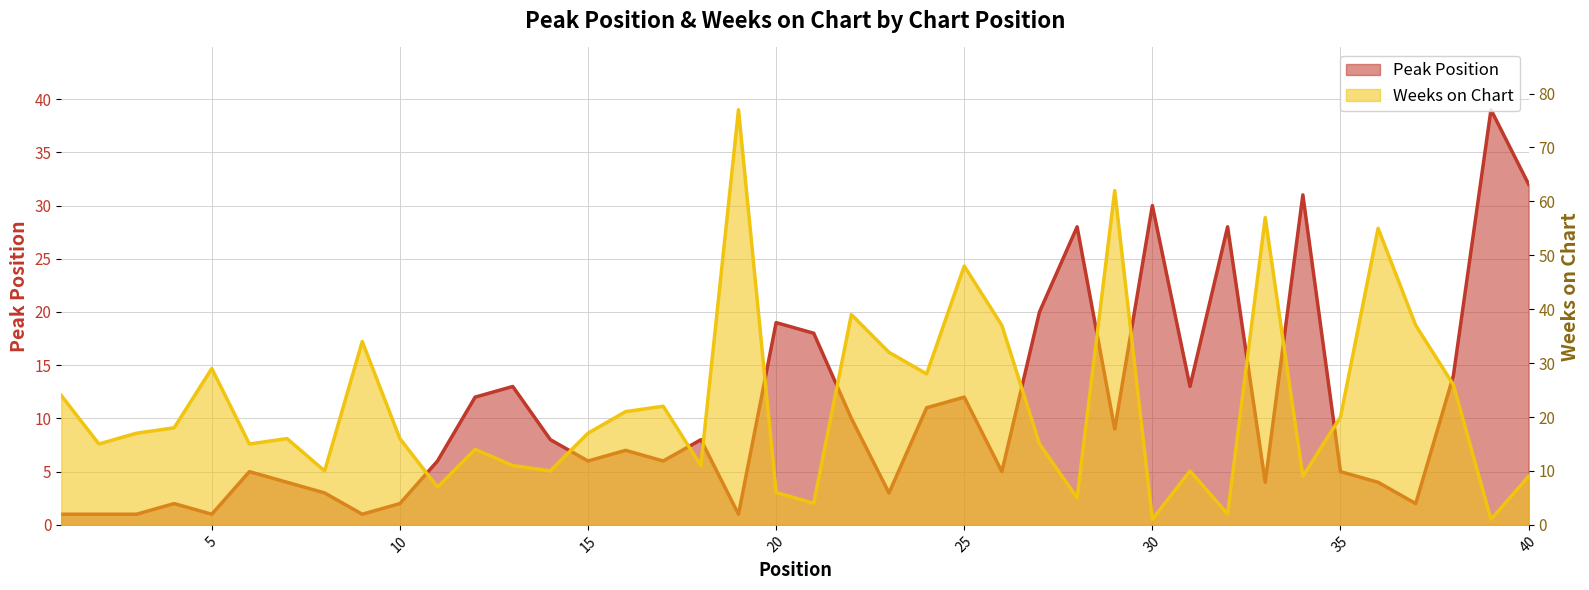

What is the minimum value for Peak Position?

1